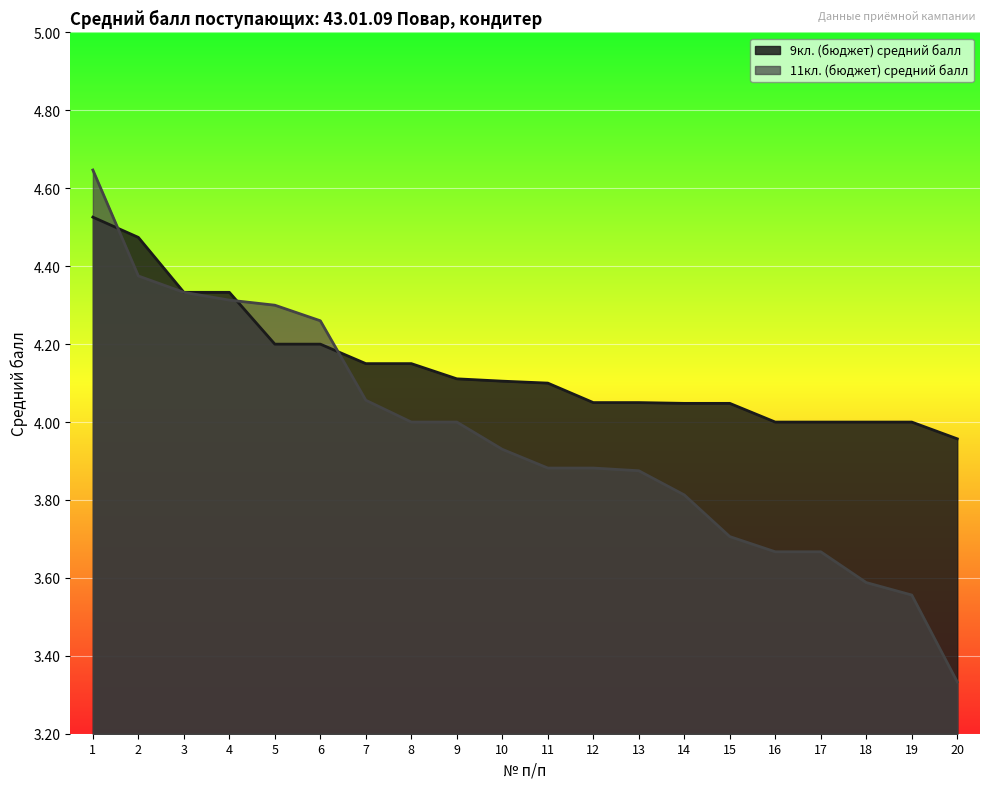

What is the spread (max minus min) of values at 16?

0.3